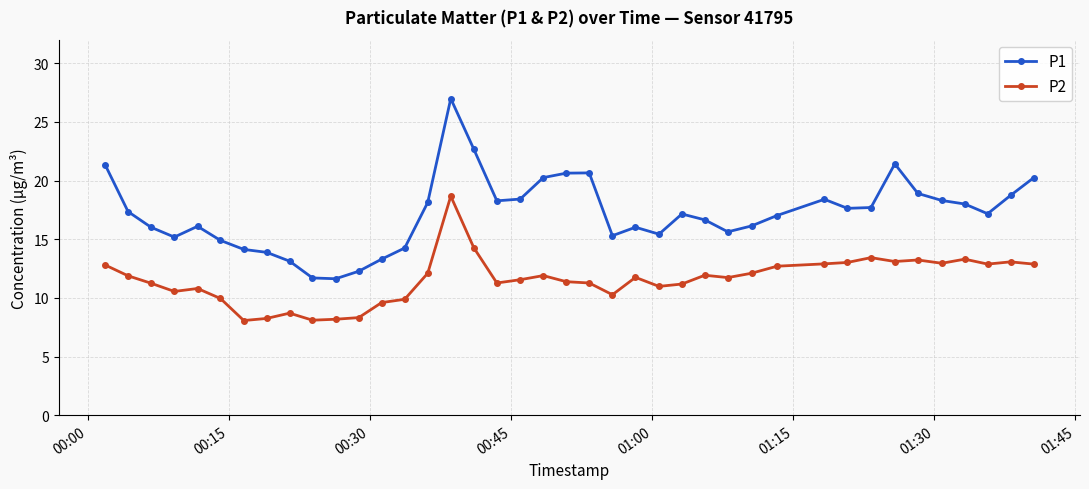

Rank the series by their average value, from lowest to highest.

P2, P1